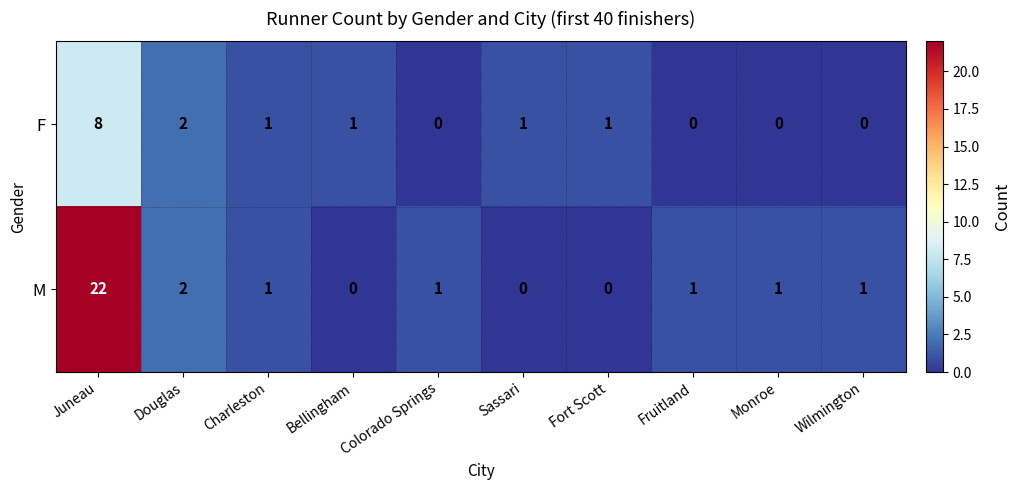

The F series shows 4 at Juneau. True or false?

False